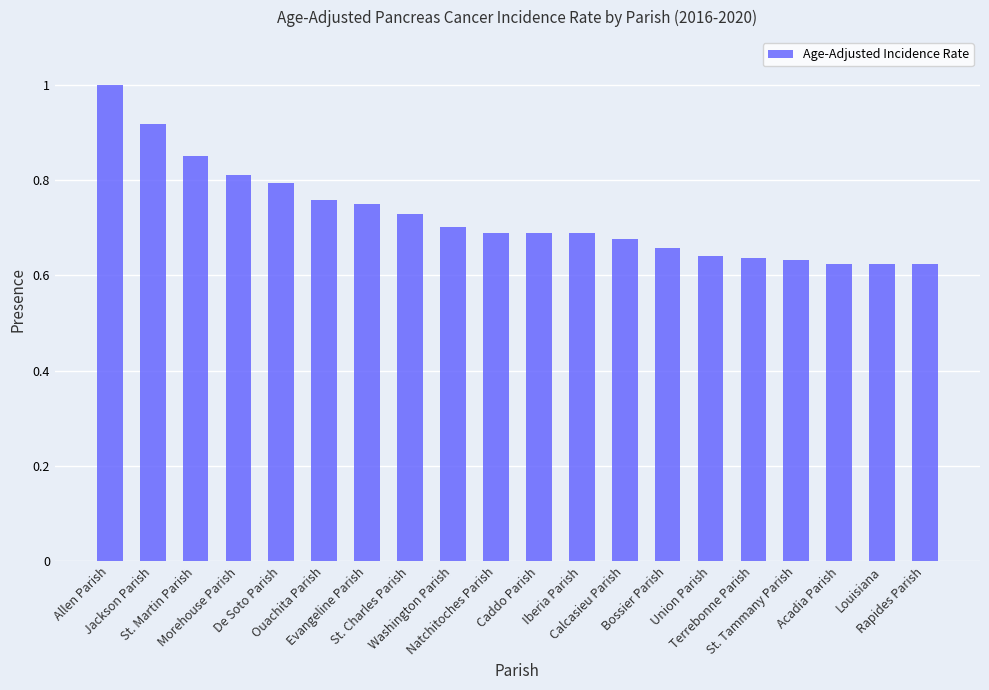

What is the difference between the maximum and second lowest values?

0.4